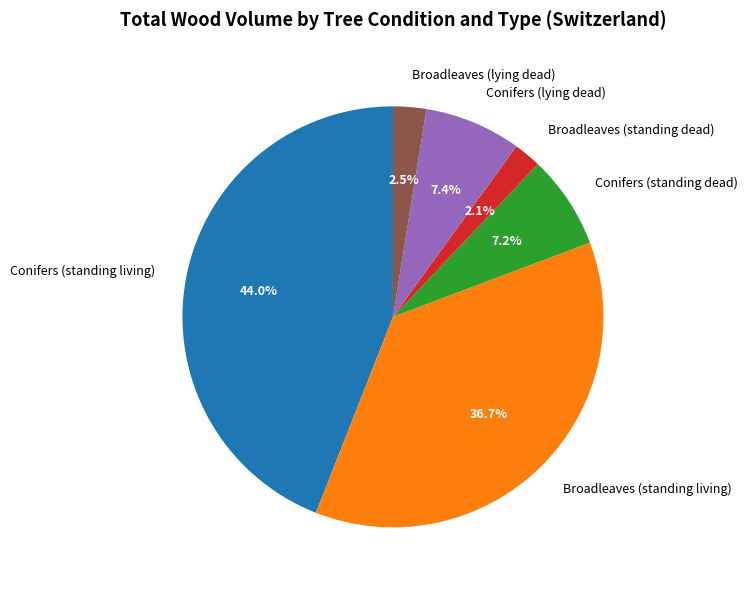

To the nearest percent, what is the combined percentage of Broadleaves (standing living) and Broadleaves (standing dead)?

39%